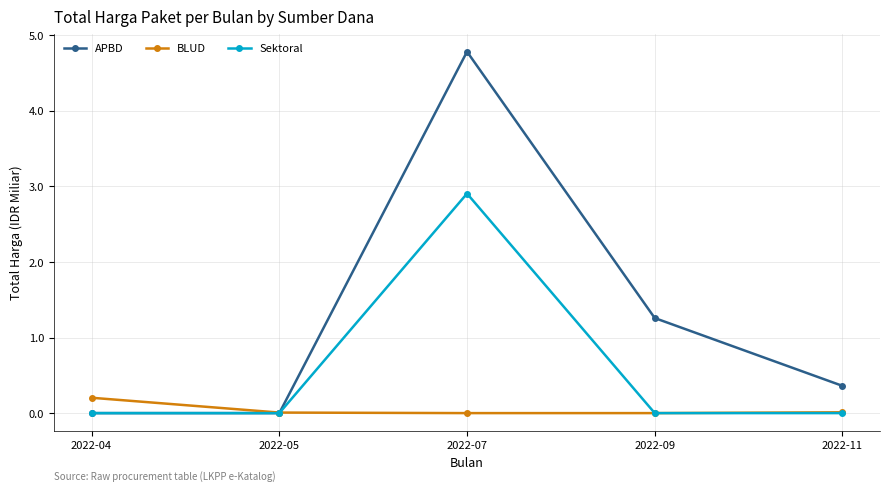

At which label does Sektoral reach its peak?

2022-07